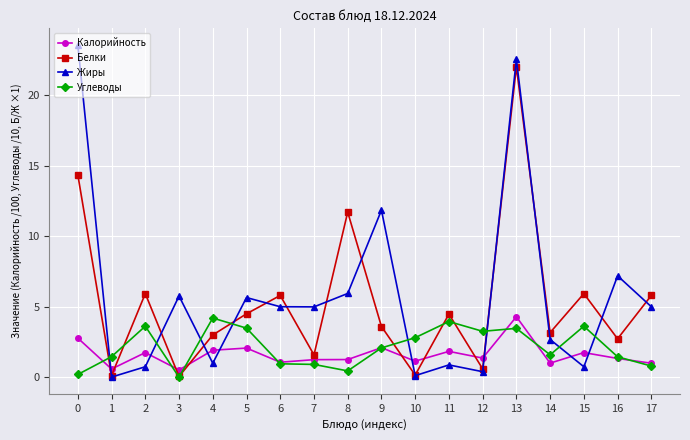

How many intersections are there between Белки and Углеводы?

8